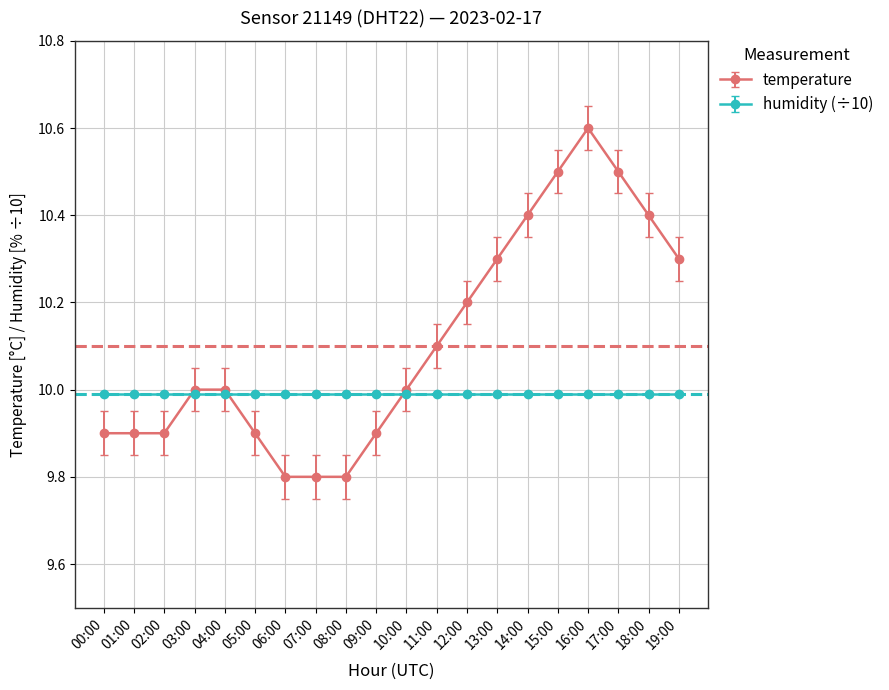

The temperature series shows 16.1 at 08:00. True or false?

False